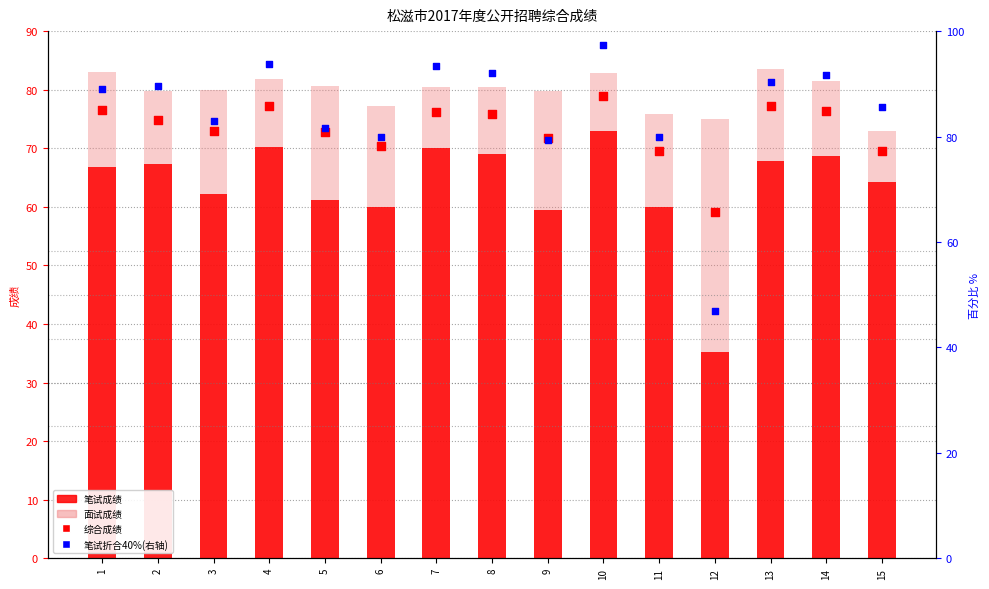

Is the value of 笔试折合40% at 3 greater than the value of 笔试成绩 at 1?

Yes